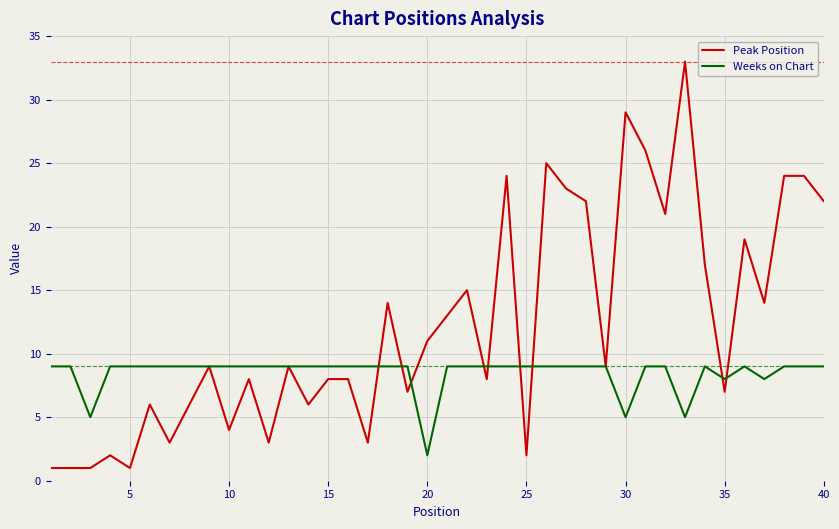

Reading right to left, list all the values displayed in this chart.

Peak Position: 22	24	24	14	19	7	17	33	21	26	29	9	22	23	25	2	24	8	15	13	11	7	14	3	8	8	6	9	3	8	4	9	6	3	6	1	2	1	1	1
Weeks on Chart: 9	9	9	8	9	8	9	5	9	9	5	9	9	9	9	9	9	9	9	9	2	9	9	9	9	9	9	9	9	9	9	9	9	9	9	9	9	5	9	9